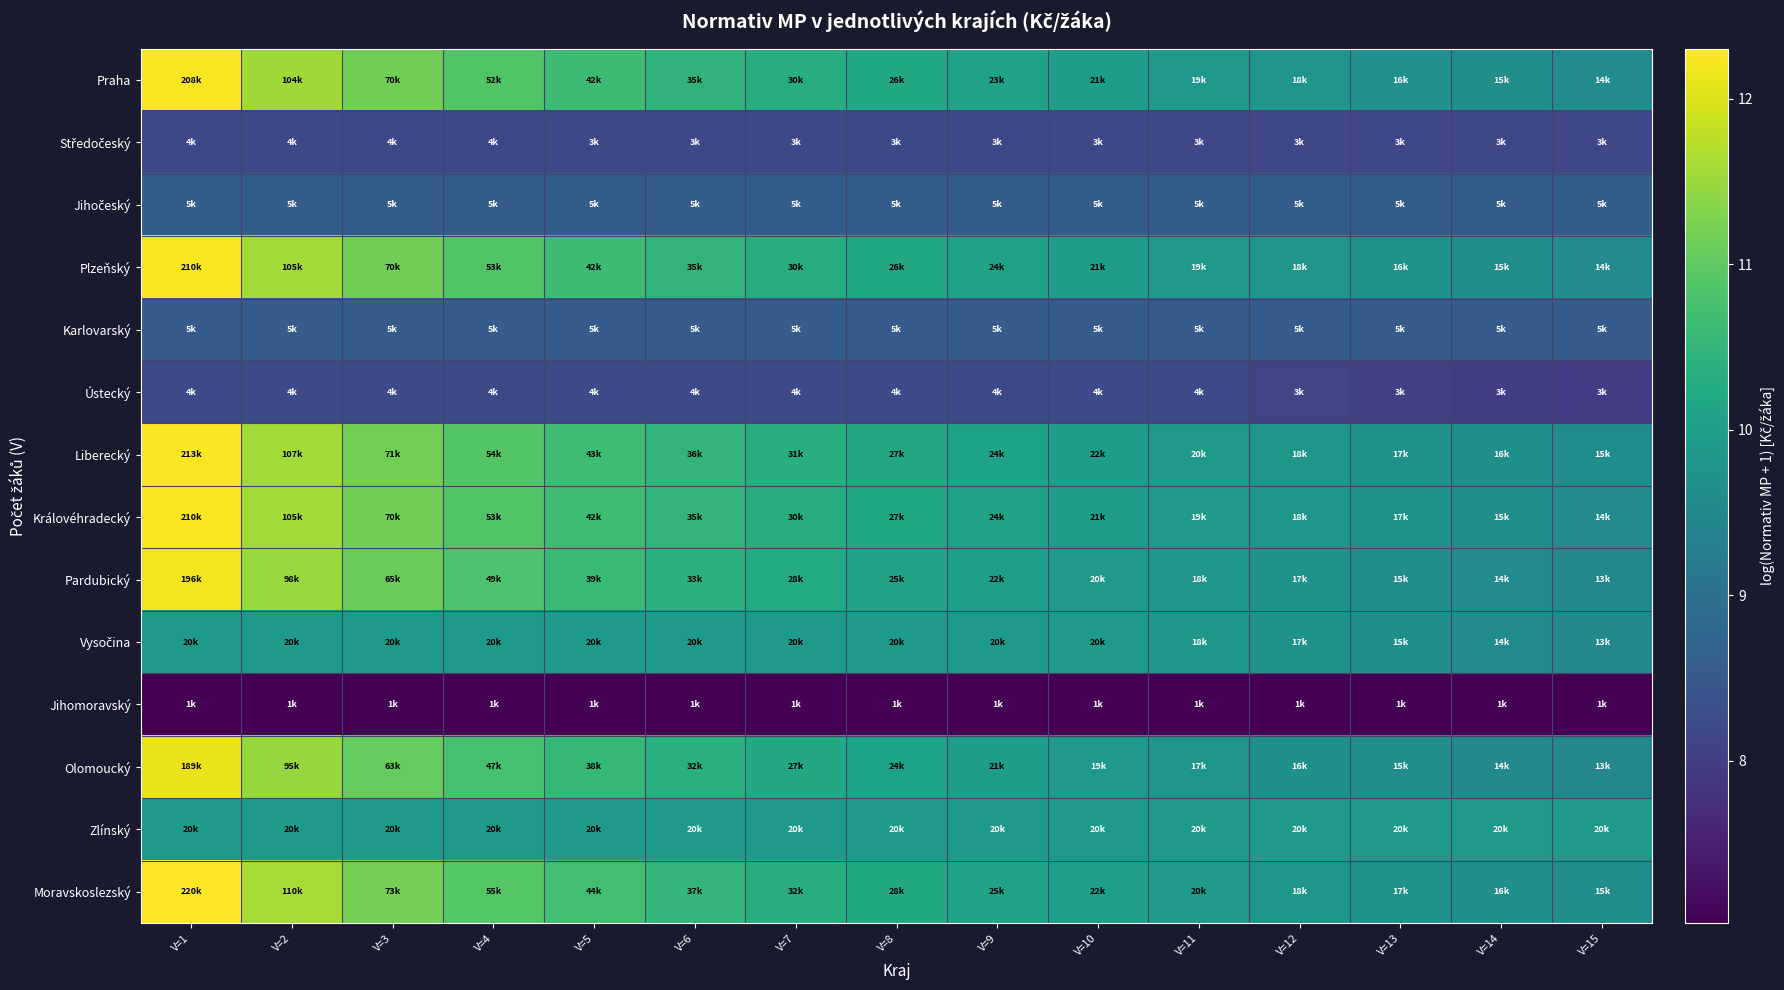

Which series has the largest total across all categories?

Moravskoslezský